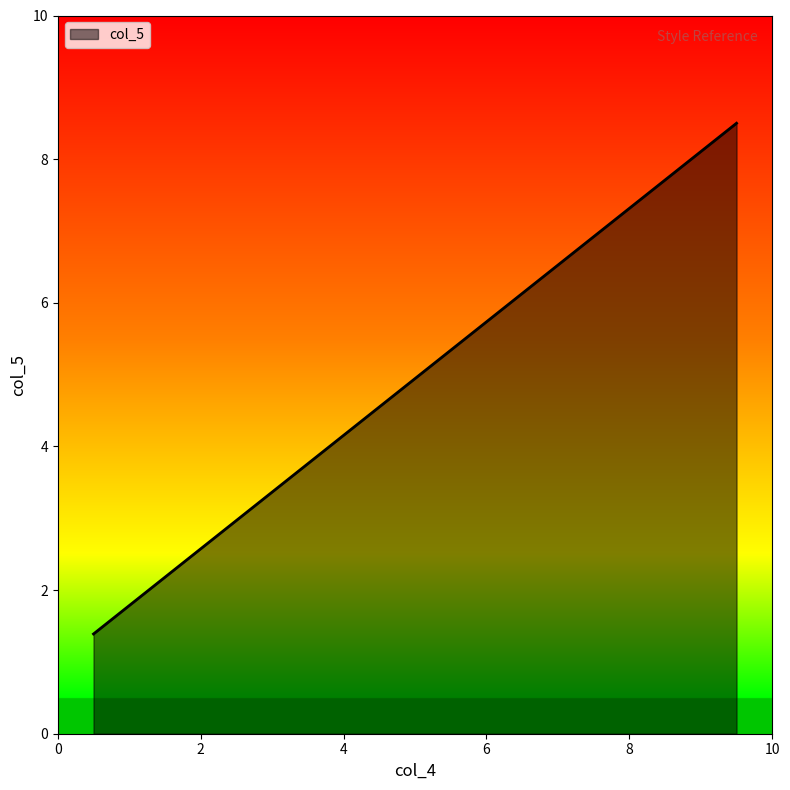

What is the minimum value shown in the chart?

1.4